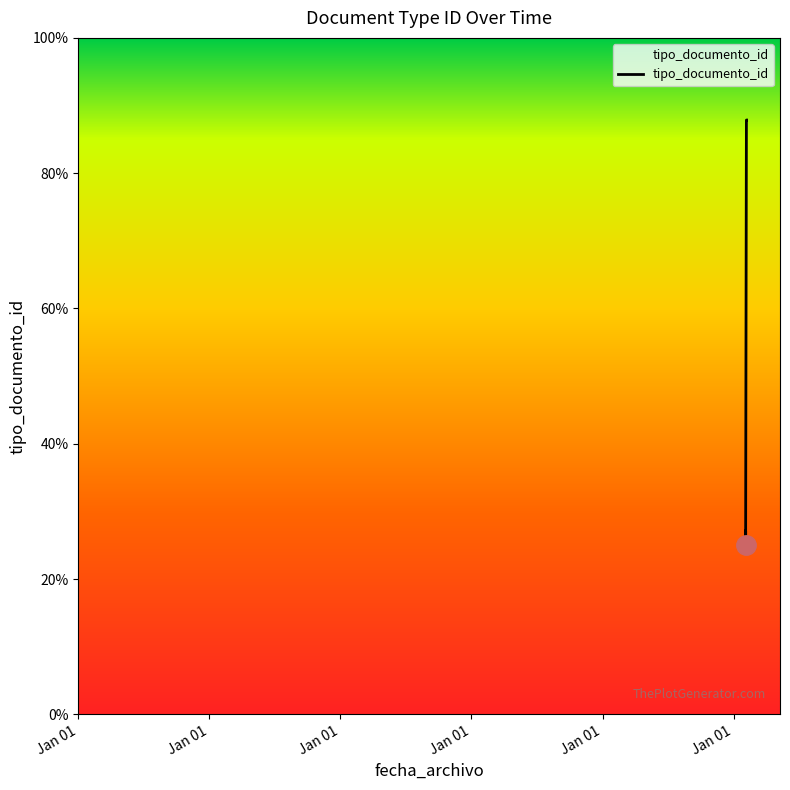

True or false: the data shows 25.0 at Jan 01.

True